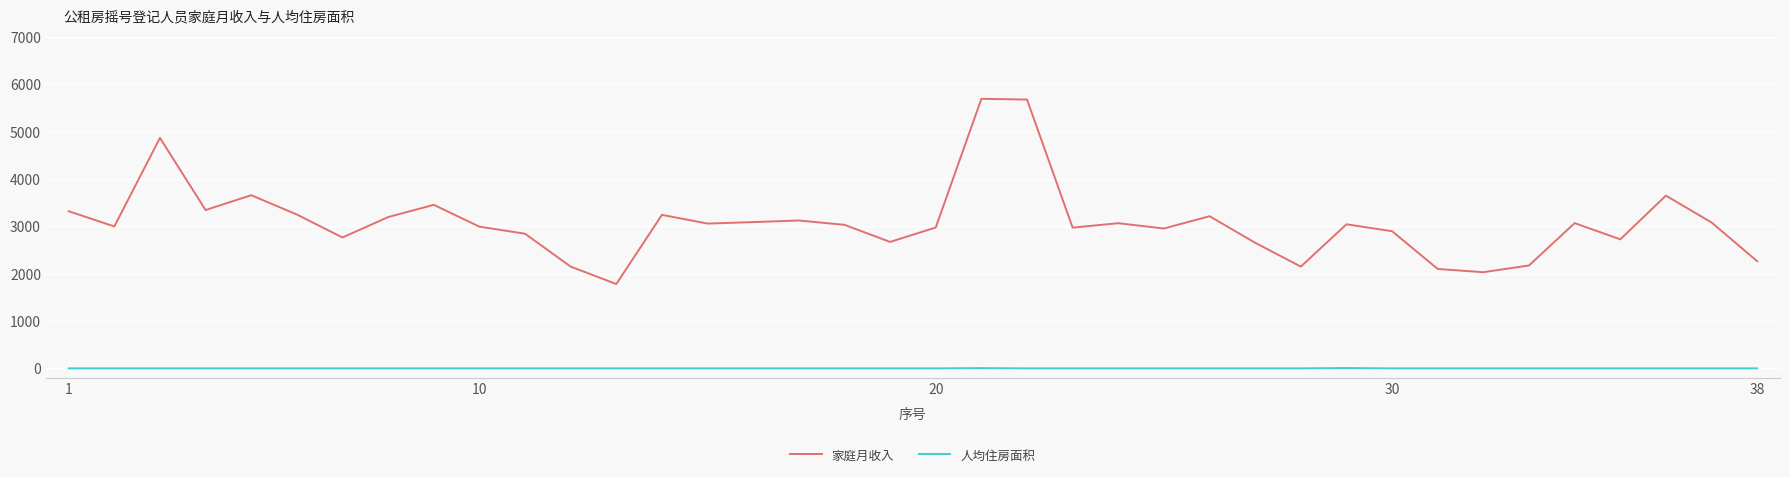

What is the minimum value for 家庭月收入?

1781.5